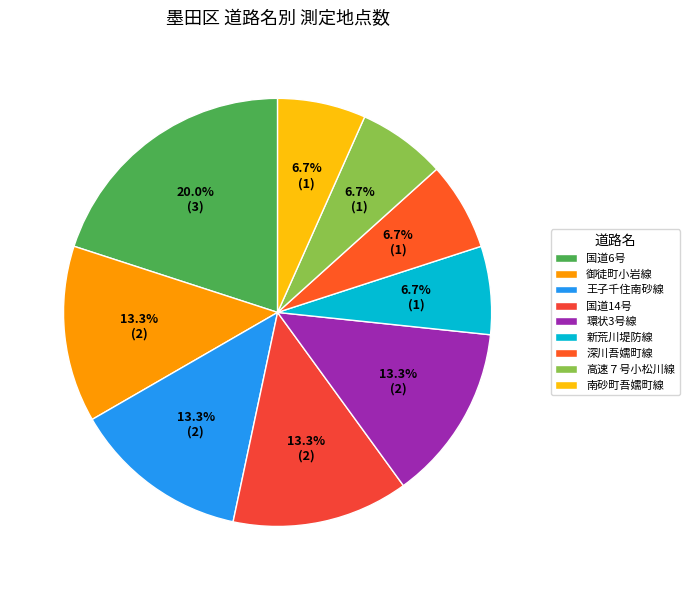

Count the number of slices in the pie.

9